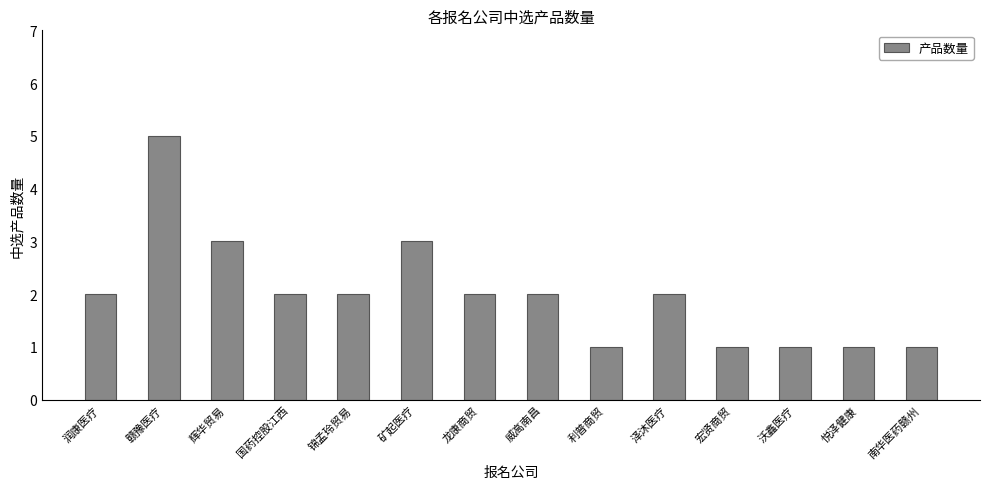

What is the value of the 14th bar from the left?

1